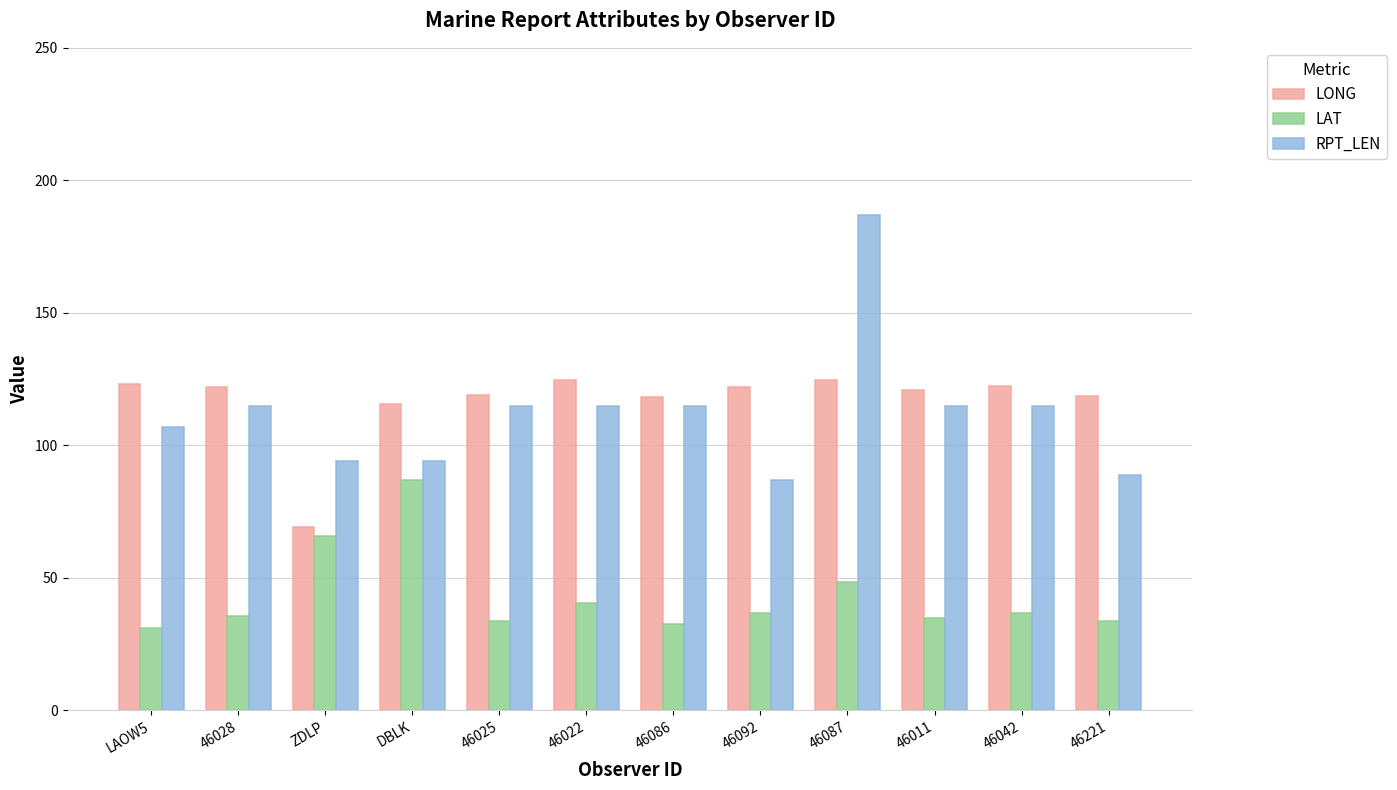

What is the maximum value for LONG?

124.7